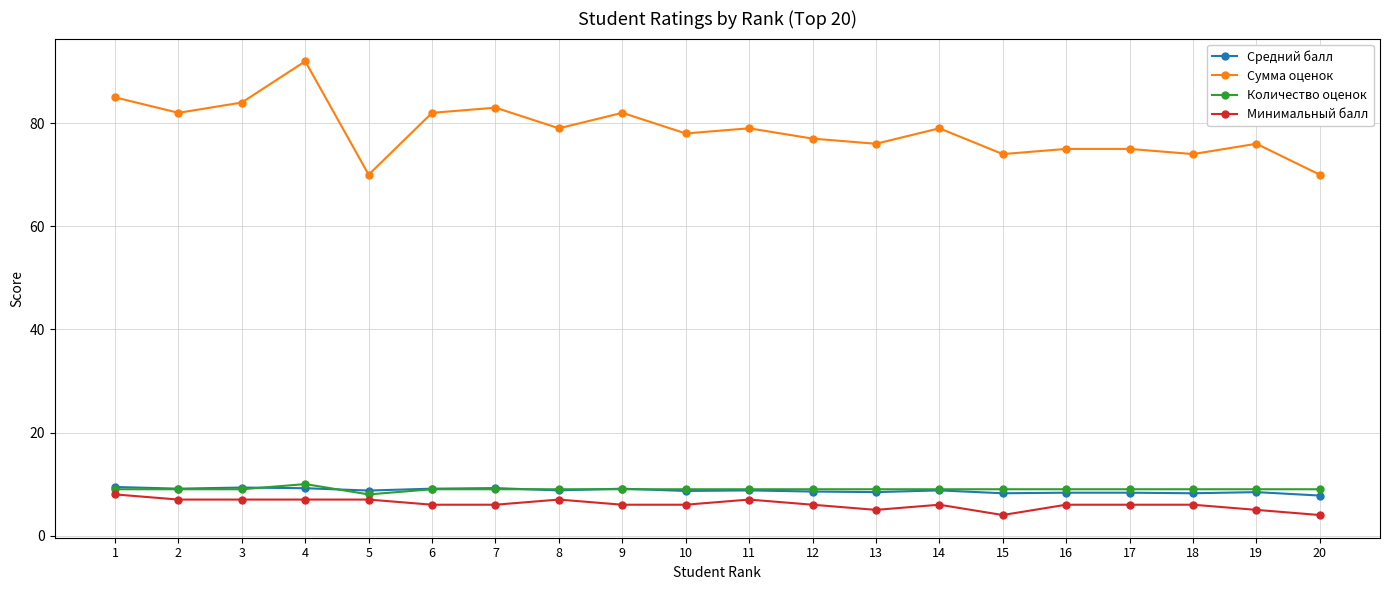

True or false: Сумма оценок has a value of 84.0 at 3.

True